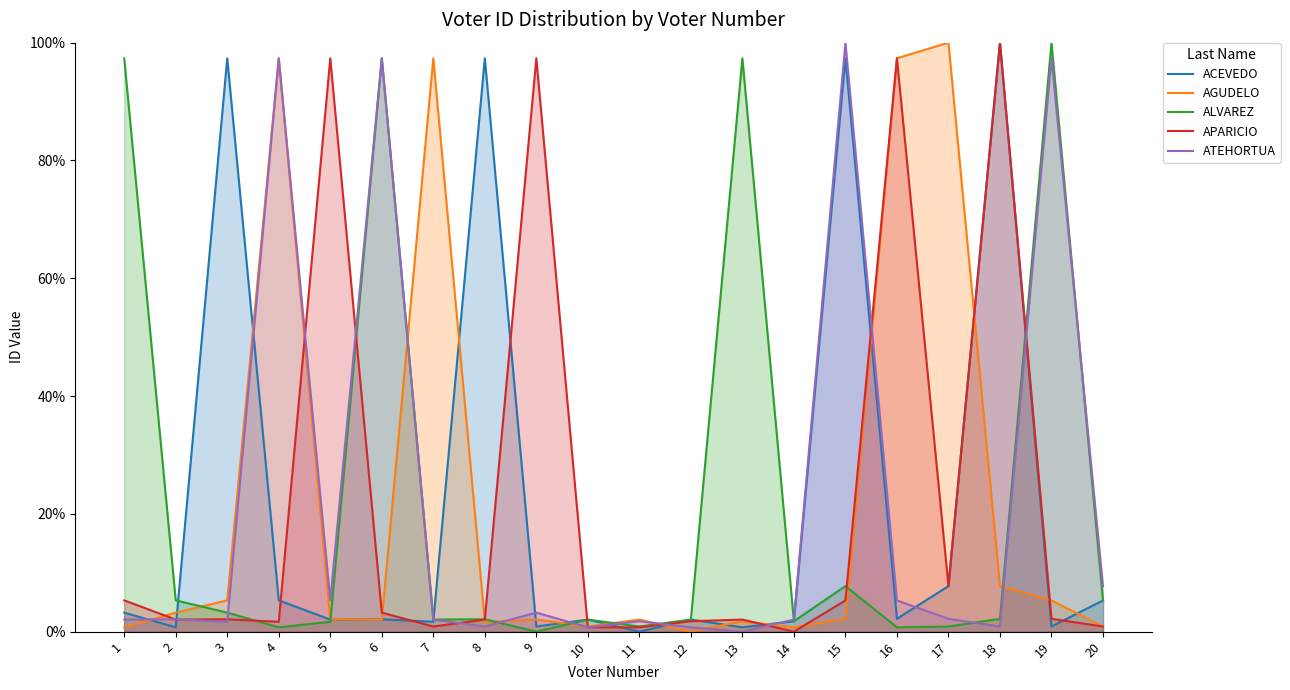

Is it true that AGUDELO equals 2.0 at 11?

True